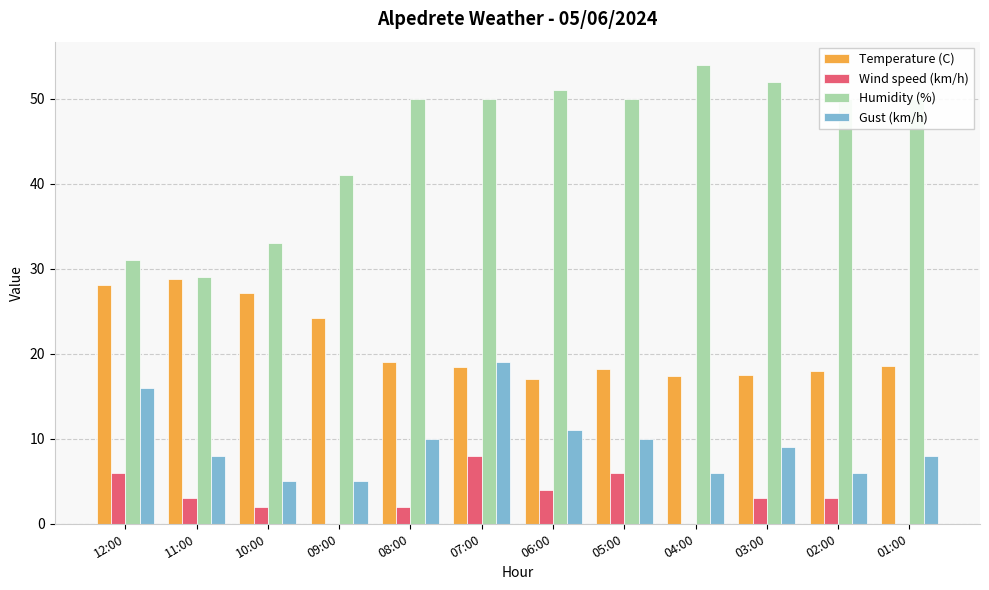

How many groups of bars are there?

12